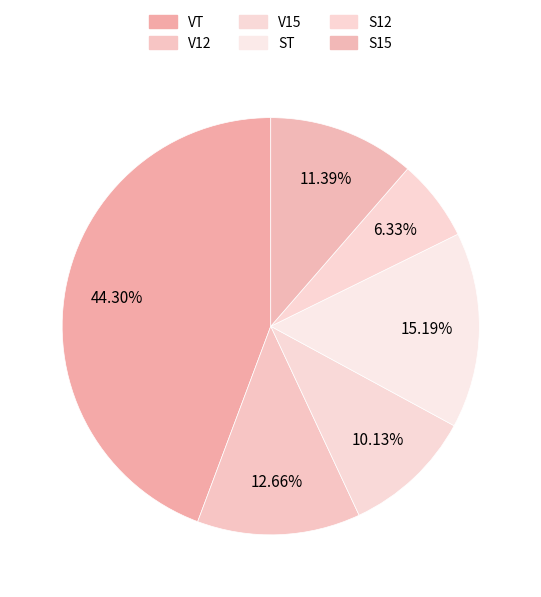

Does ST account for over 50% of the chart?

No